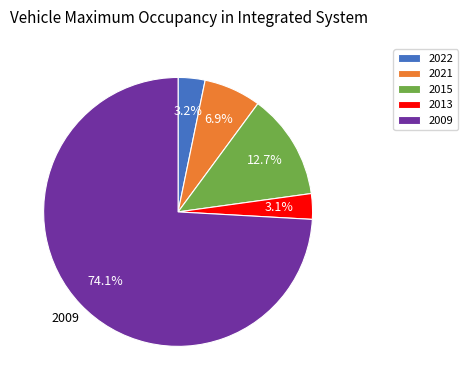

Is the sum of 2022 and 2021 greater than half?

No